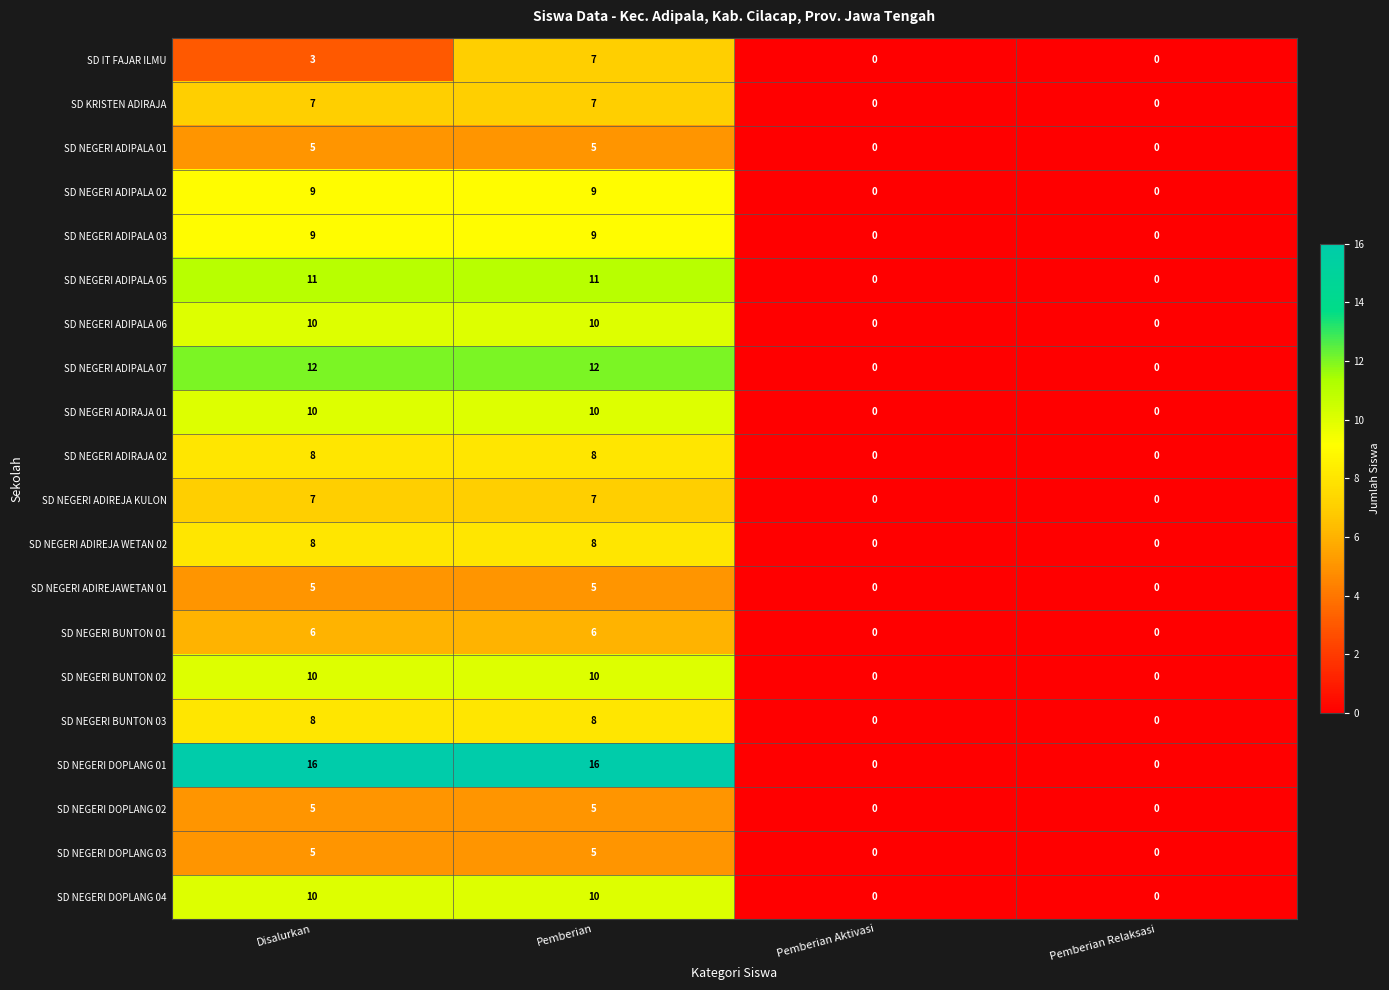

What value does the SD NEGERI BUNTON 01 series have at Disalurkan?

6